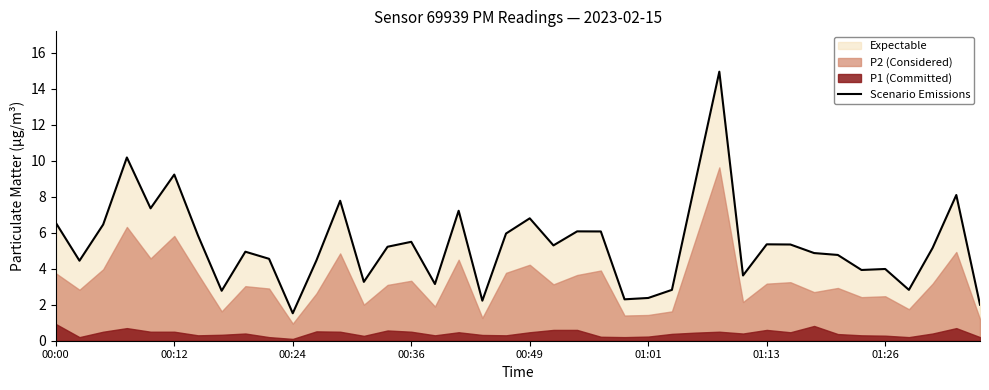

At which label does the data first exceed 5?

00:00